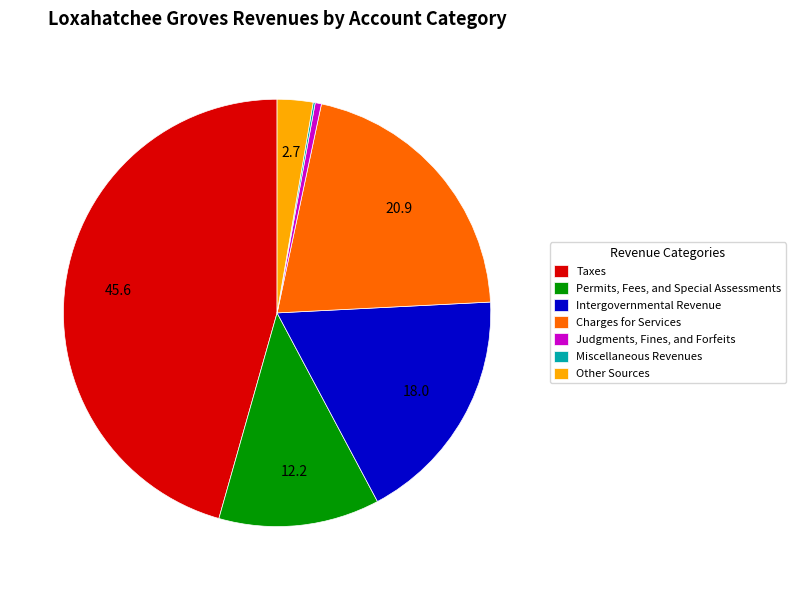

Between Judgments, Fines, and Forfeits and Intergovernmental Revenue, which is larger?

Intergovernmental Revenue